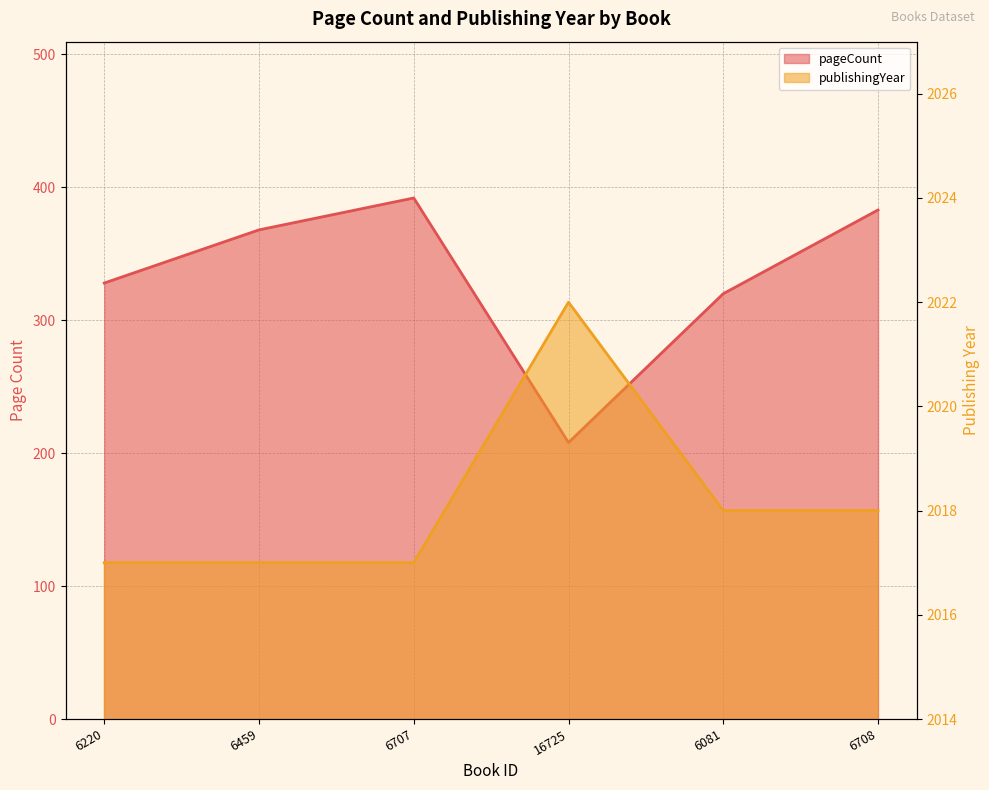

How many lines are shown in the chart?

2